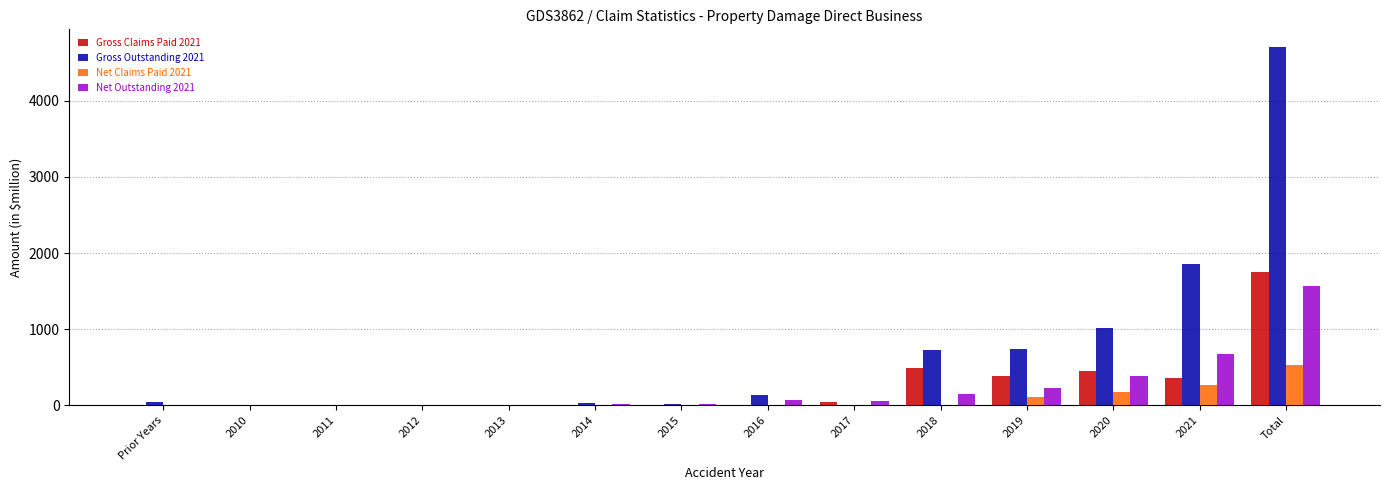

What is the greatest value displayed?

4703.9